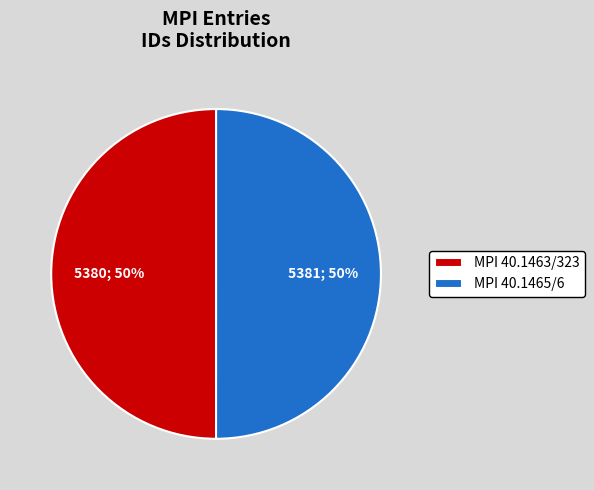

To the nearest percent, what percentage of the pie is MPI 40.1465/6?

50%